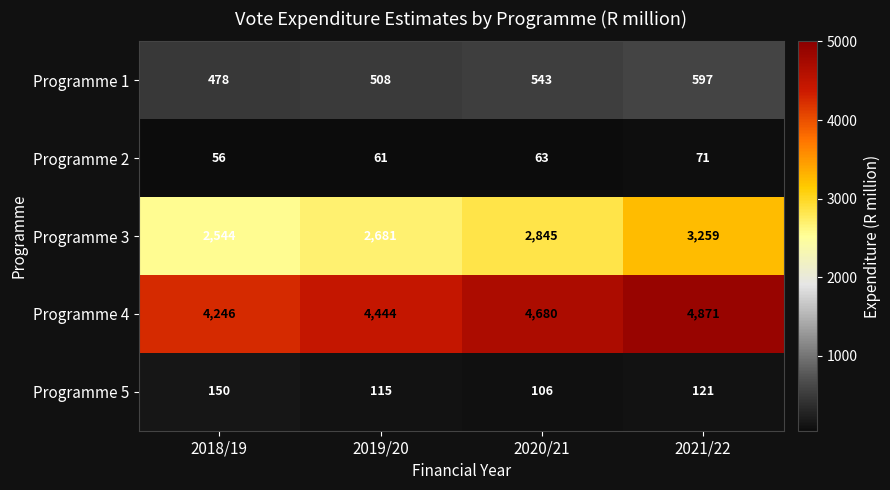

Which series has the widest spread of values?

Programme 3